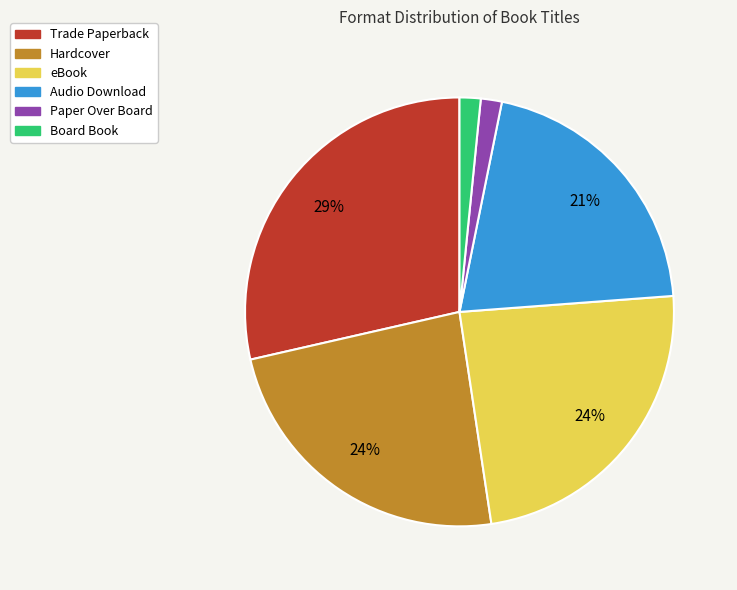

Is the sum of Trade Paperback and eBook greater than half?

Yes